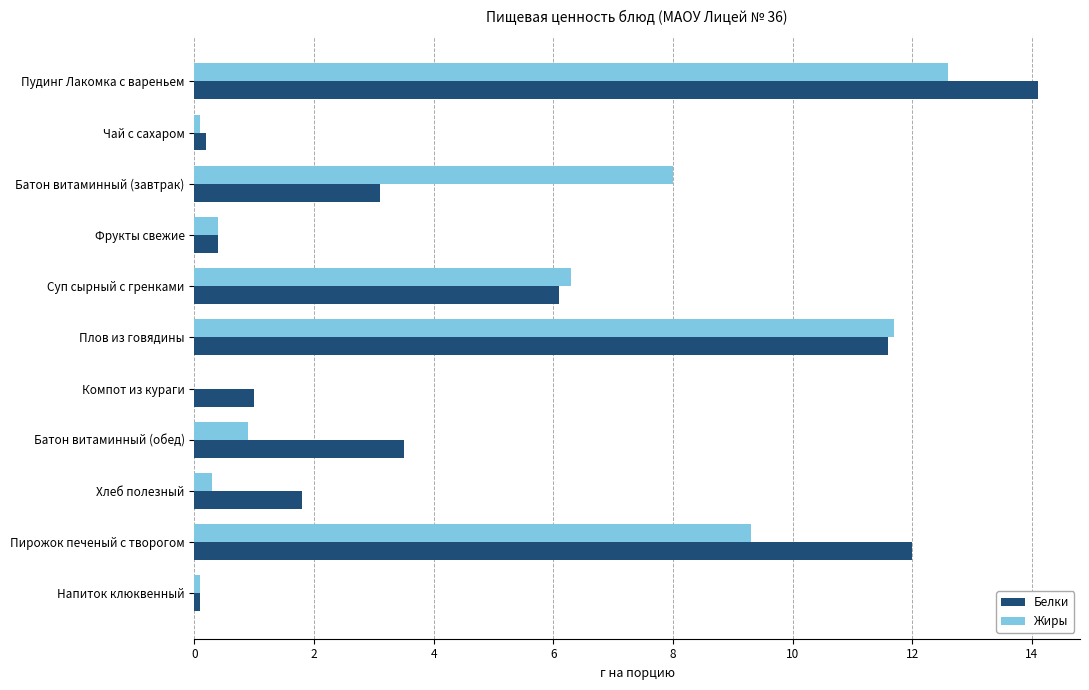

Where is Белки nearest to the value 7?

Суп сырный с гренками